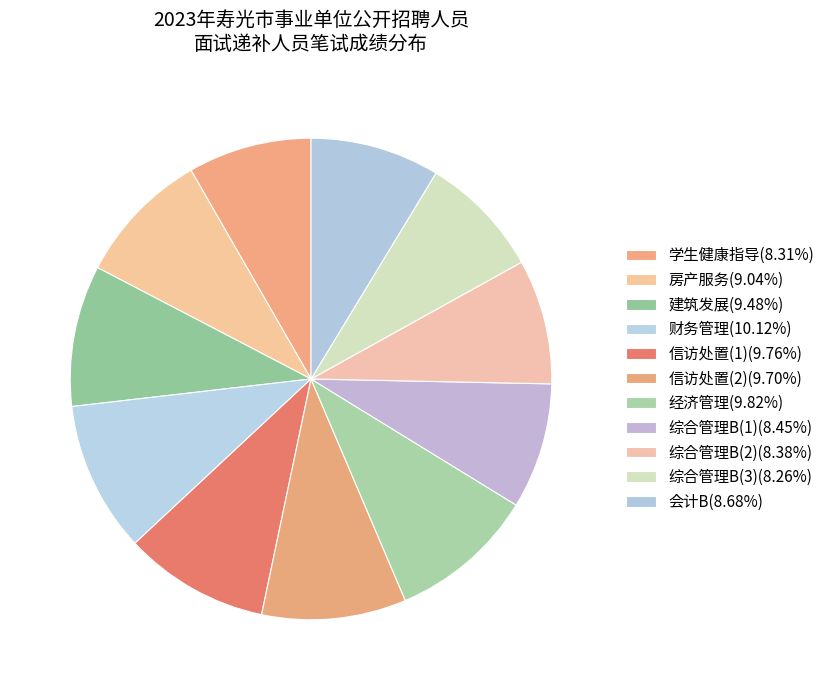

Combined, what portion of the pie is 建筑发展 and 房产服务?

18.5%